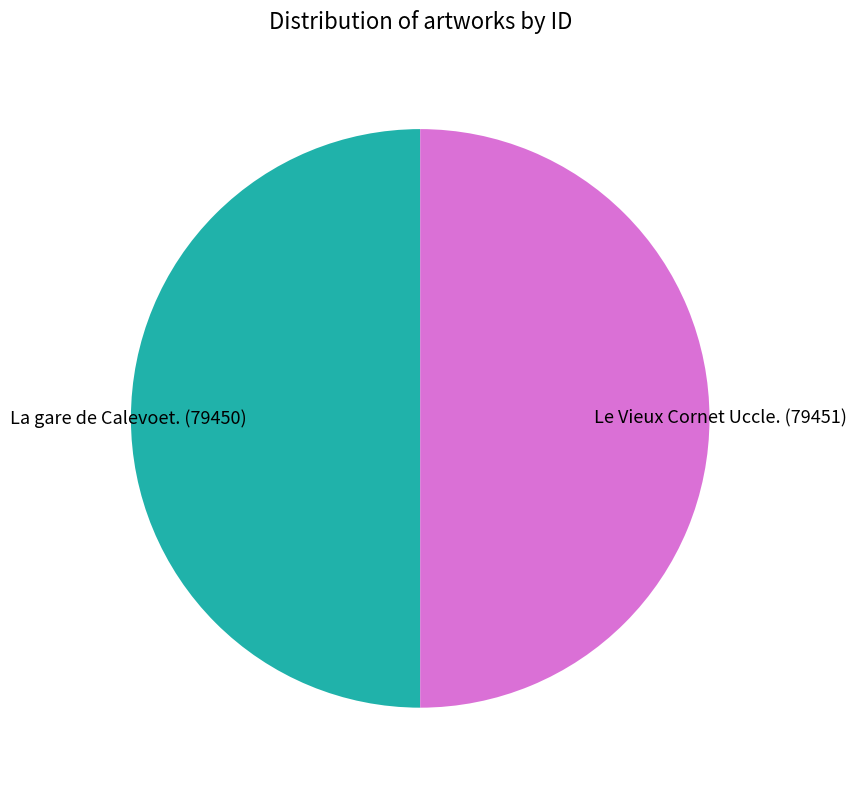

Combined, do La gare de Calevoet. and Le Vieux Cornet Uccle. account for over 50%?

Yes